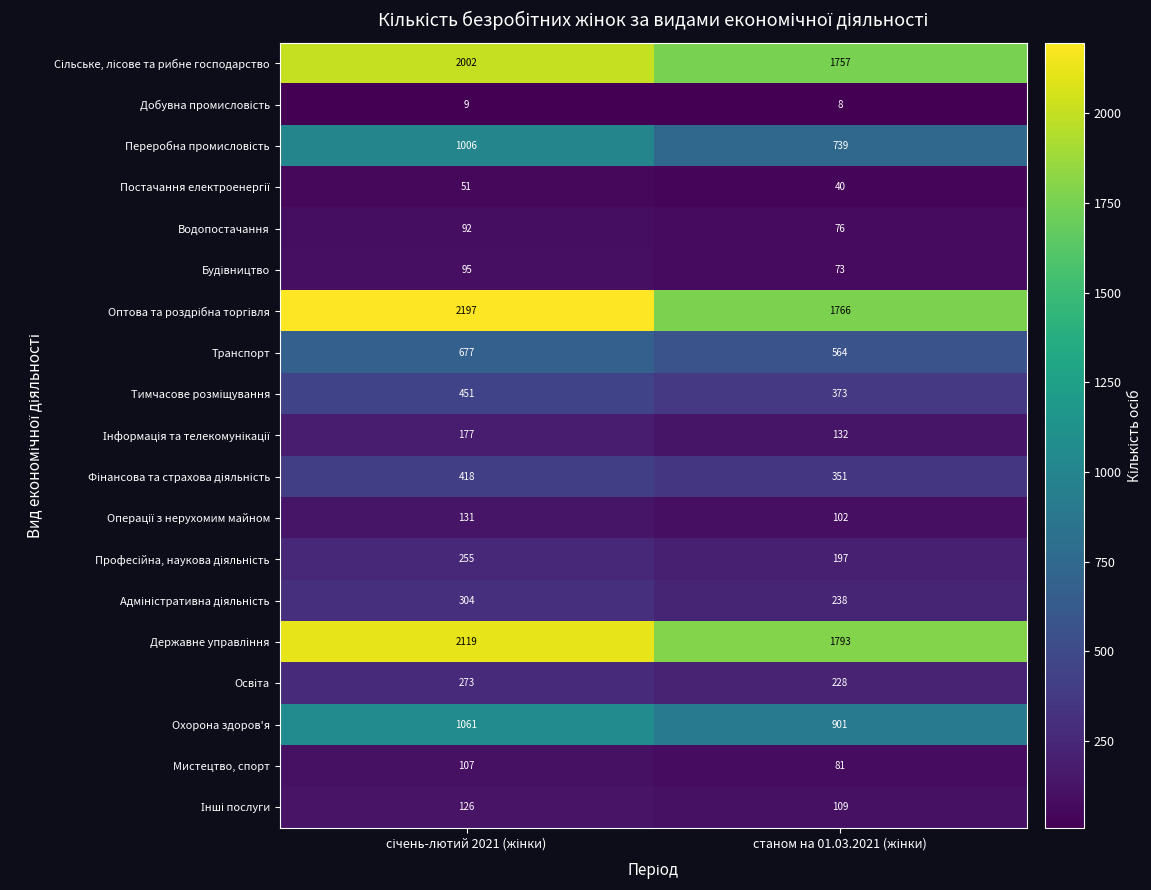

What is the average value of the Охорона здоров'я series?

981